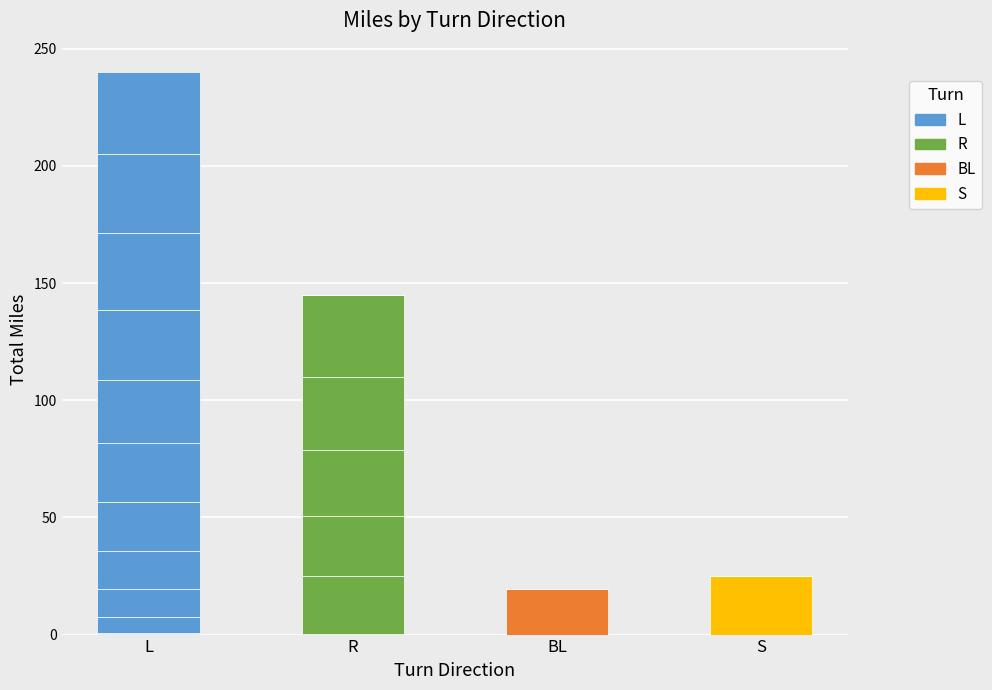

What position from the left is BL?

3